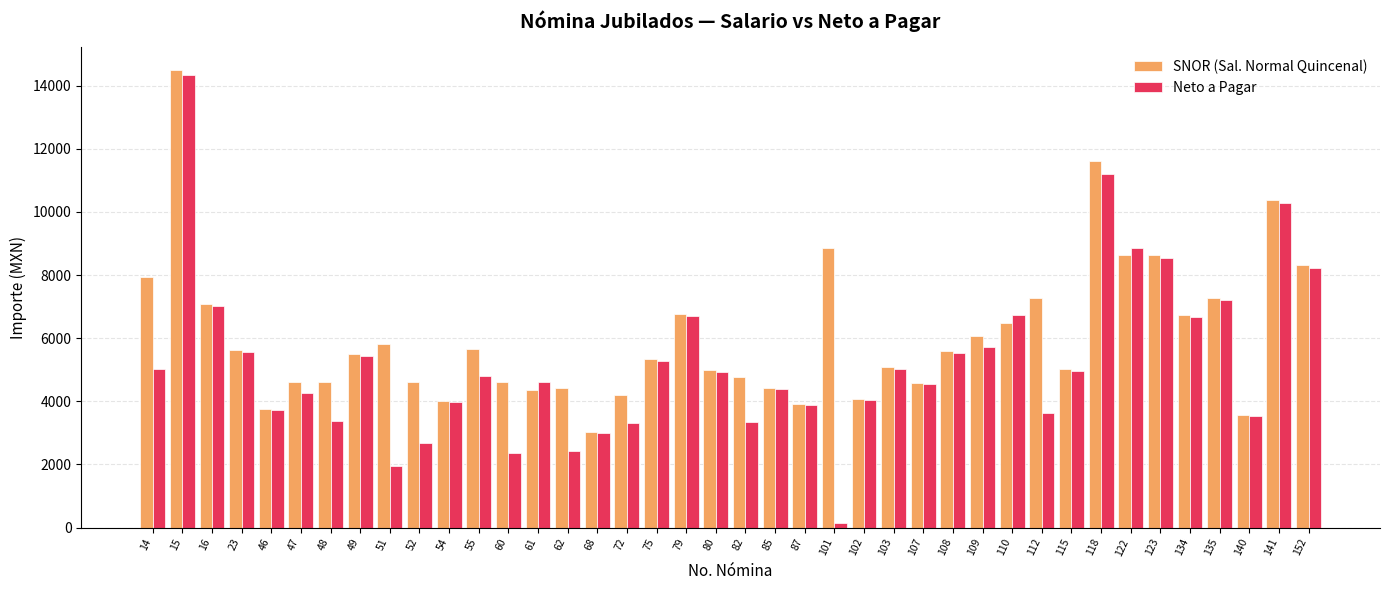

How many values in the SNOR (Sal. Normal Quincenal) series are below 5485?

20